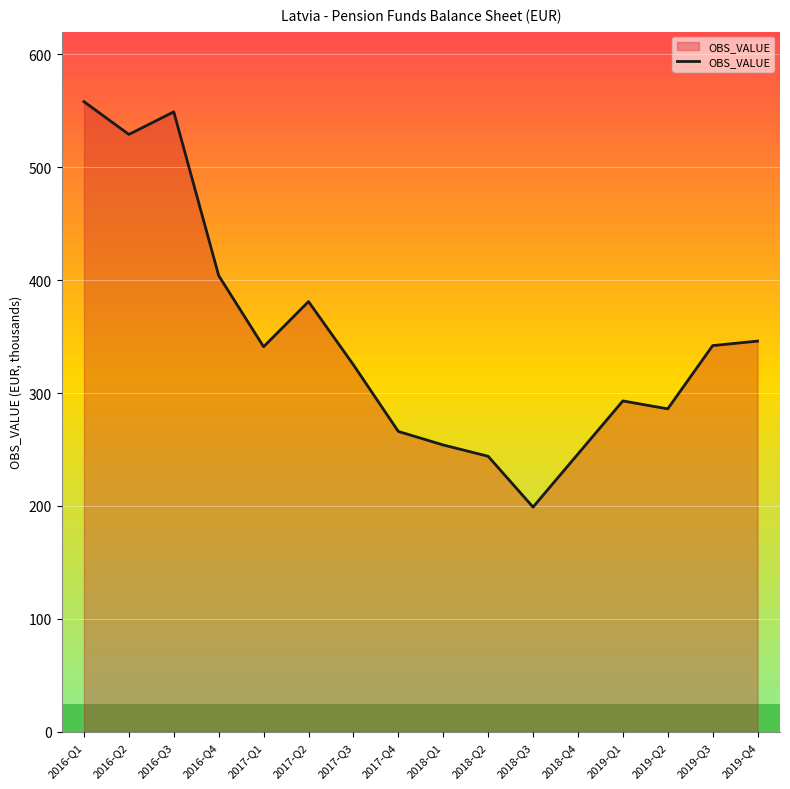

What is the ratio of the value at 2018-Q4 to the value at 2017-Q3?

0.8